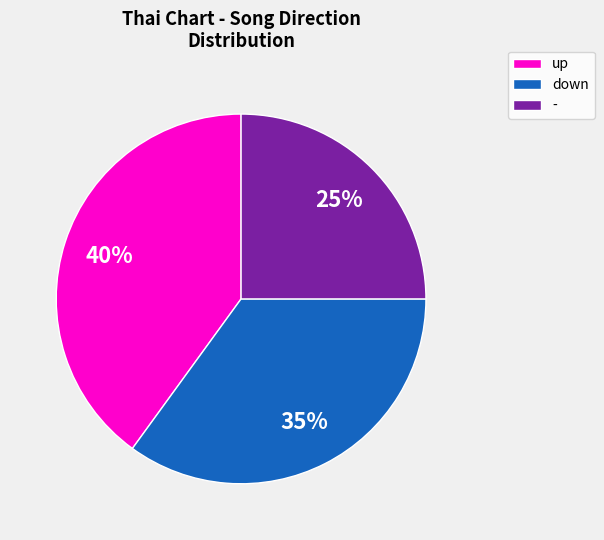

To the nearest percent, what portion does down represent?

35%